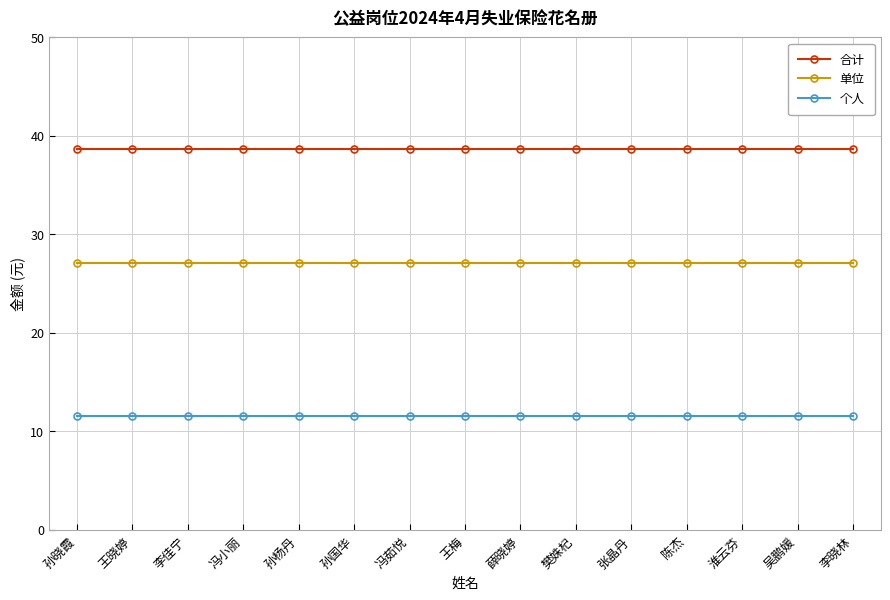

What is the spread (max minus min) of values at 李佳宁?

27.0